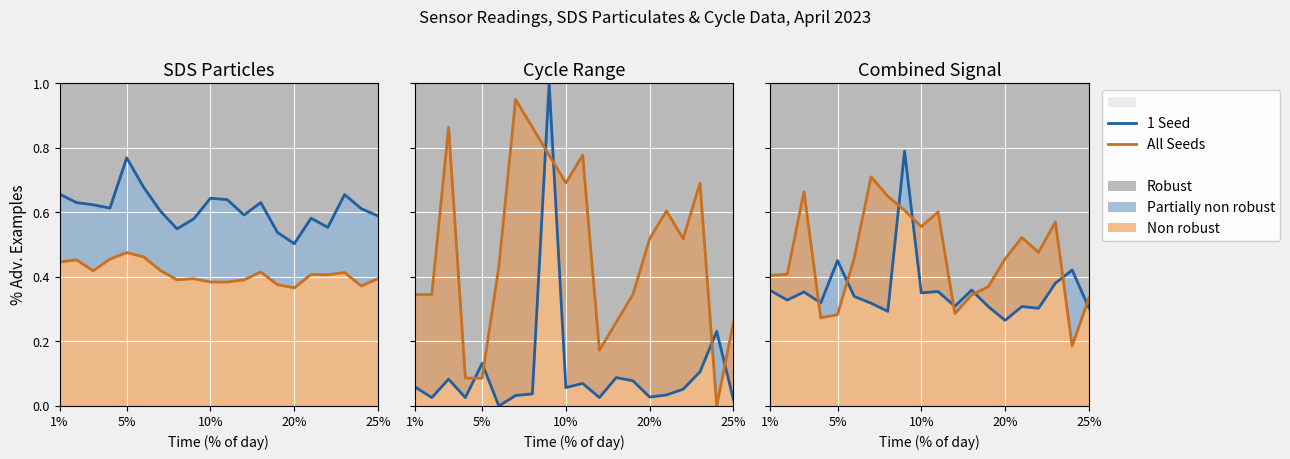

How many All Seeds values are between 0 and 1?

20